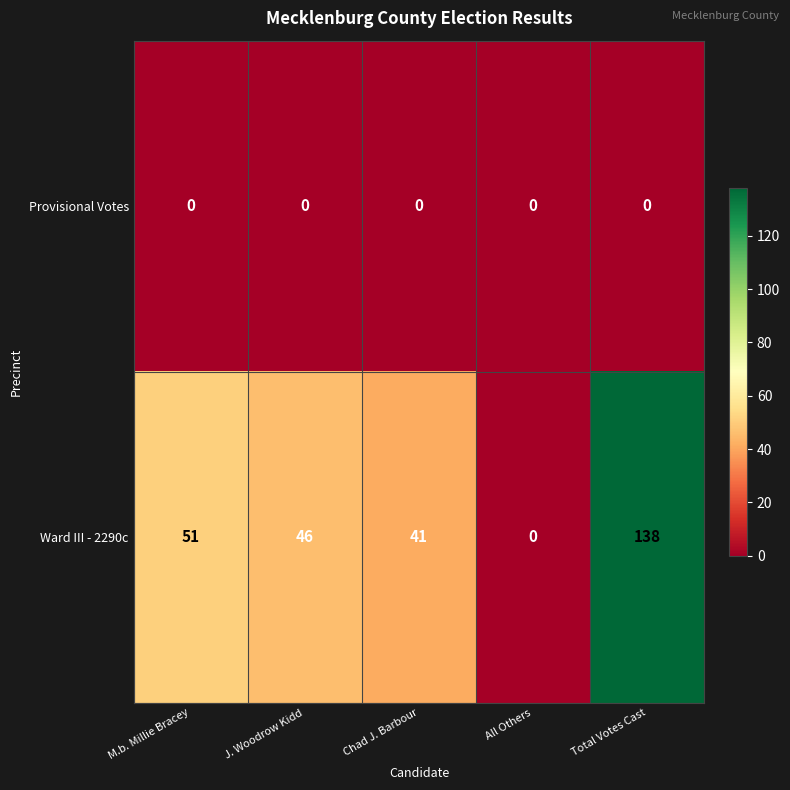

The Ward III - 2290c series shows 13 at M.b. Millie Bracey. True or false?

False